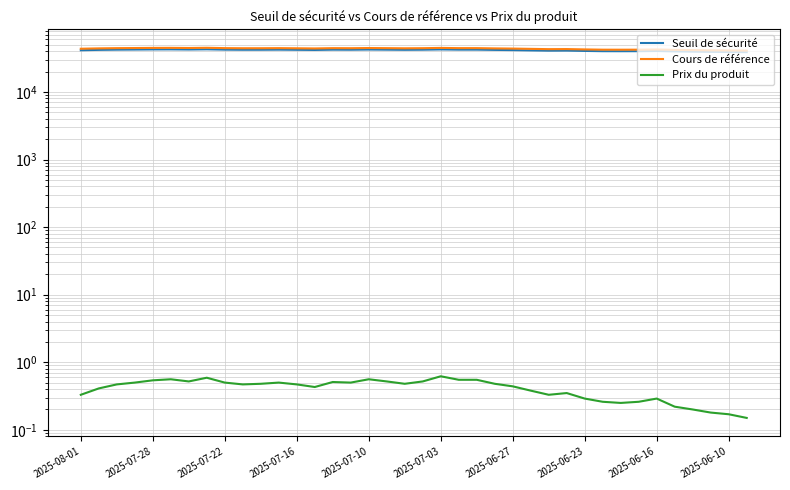

True or false: Prix du produit and Seuil de sécurité intersect in this chart.

False